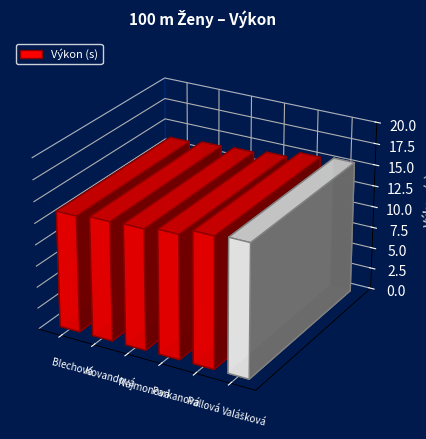

What is the label of the 1st bar from the right?

Valášková Šárka